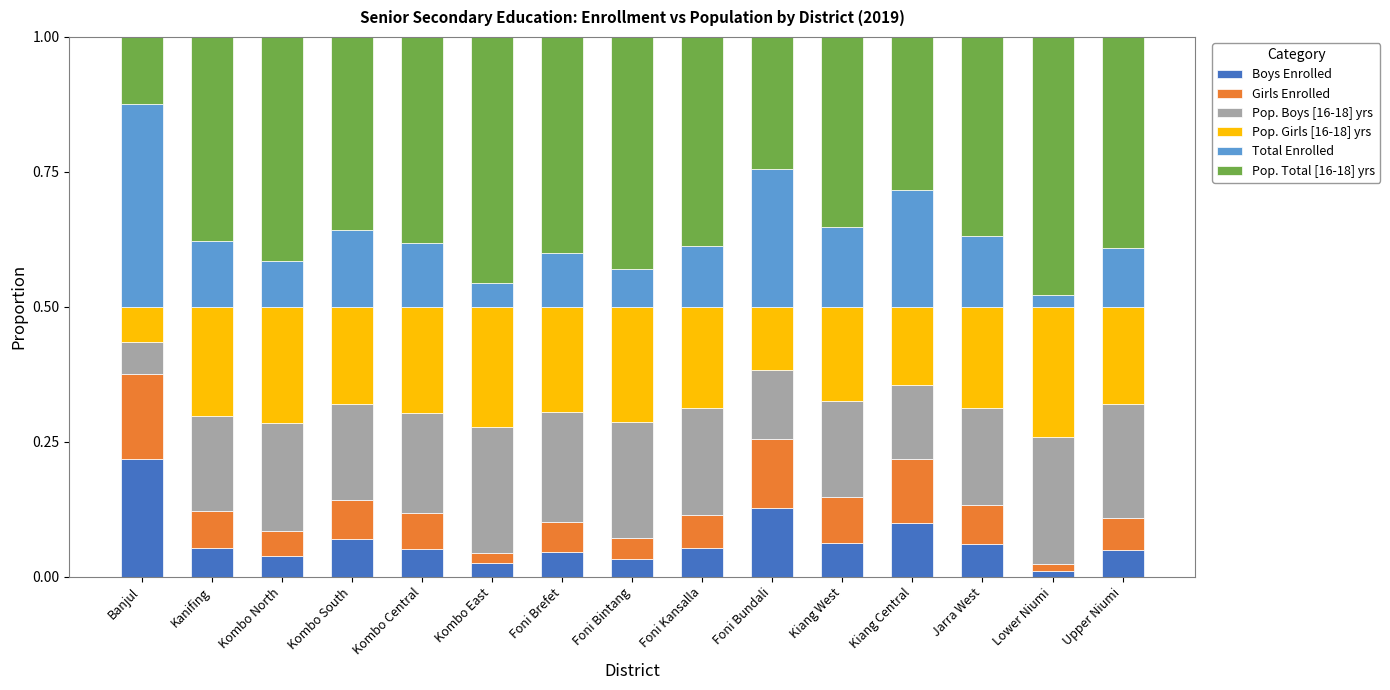

How many data points does each series have?

15